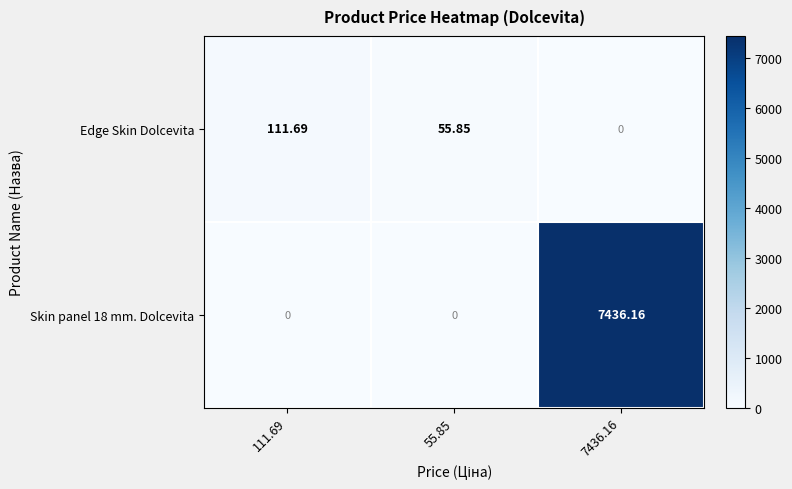

Which series changed the most between 111.69 and 55.85?

Edge Skin Dolcevita